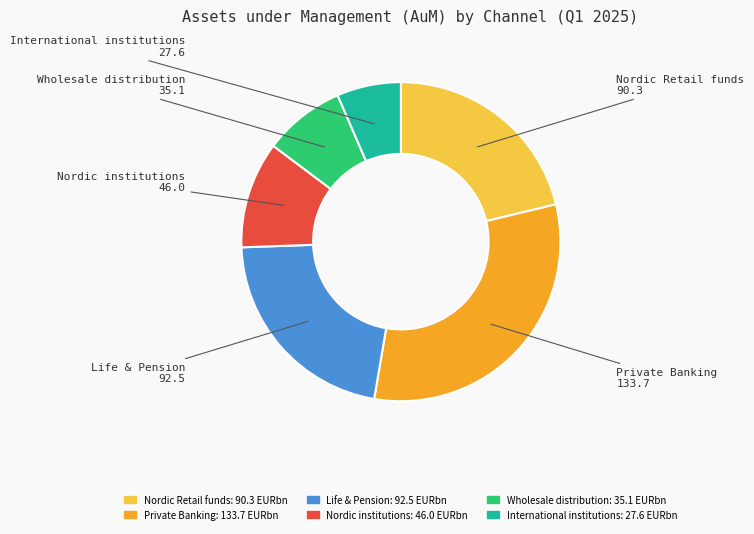

Rank the categories by value from highest to lowest.

Private Banking, Life & Pension, Nordic Retail funds, Nordic institutions, Wholesale distribution, International institutions